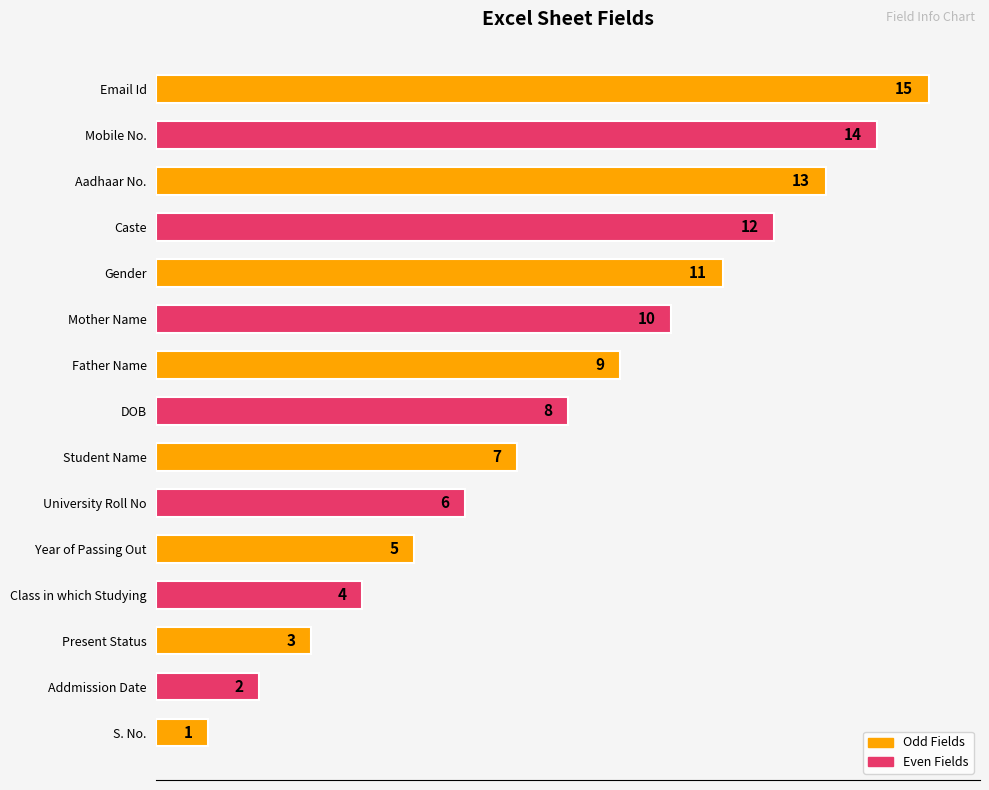

The value at Mother Name is 13. True or false?

False